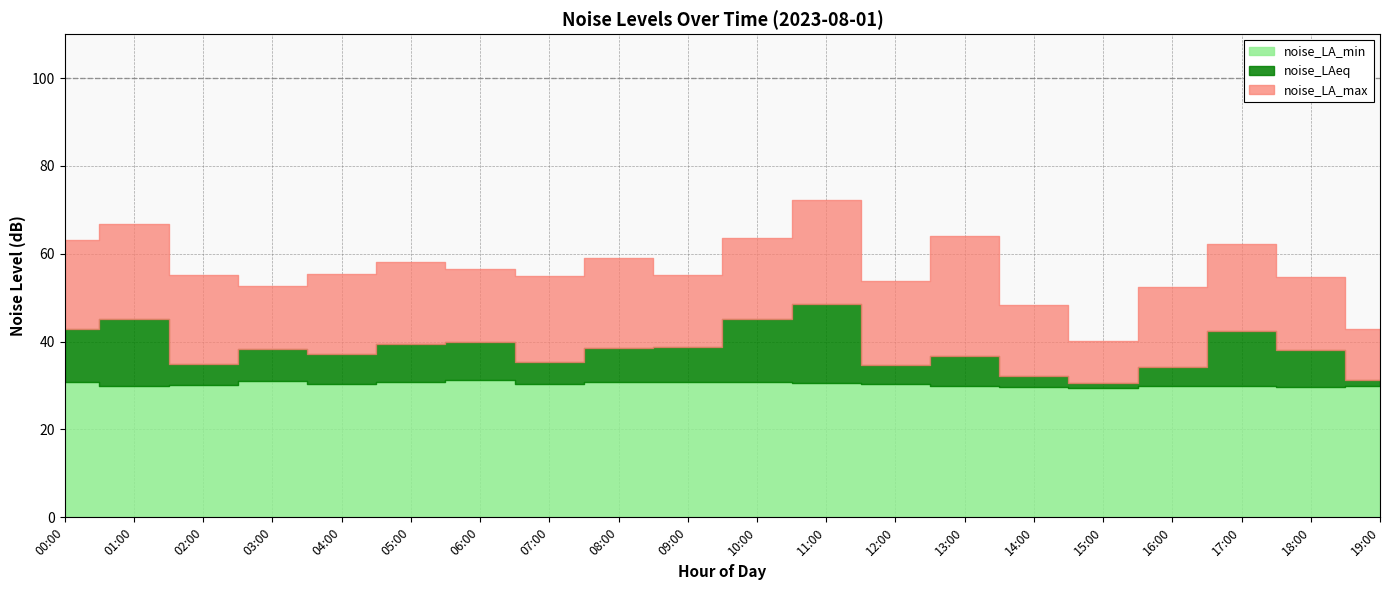

At which category is the sum across all series the highest?

11:00